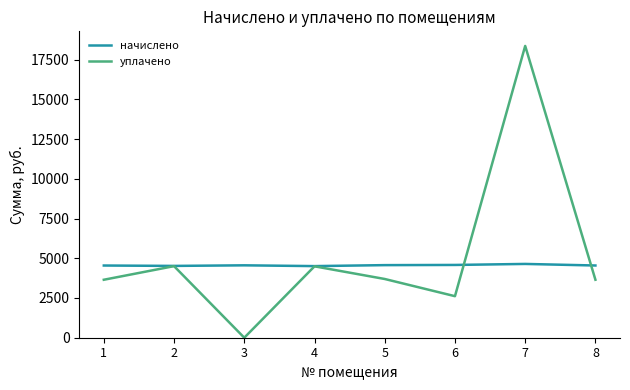

Which series has the widest spread of values?

уплачено